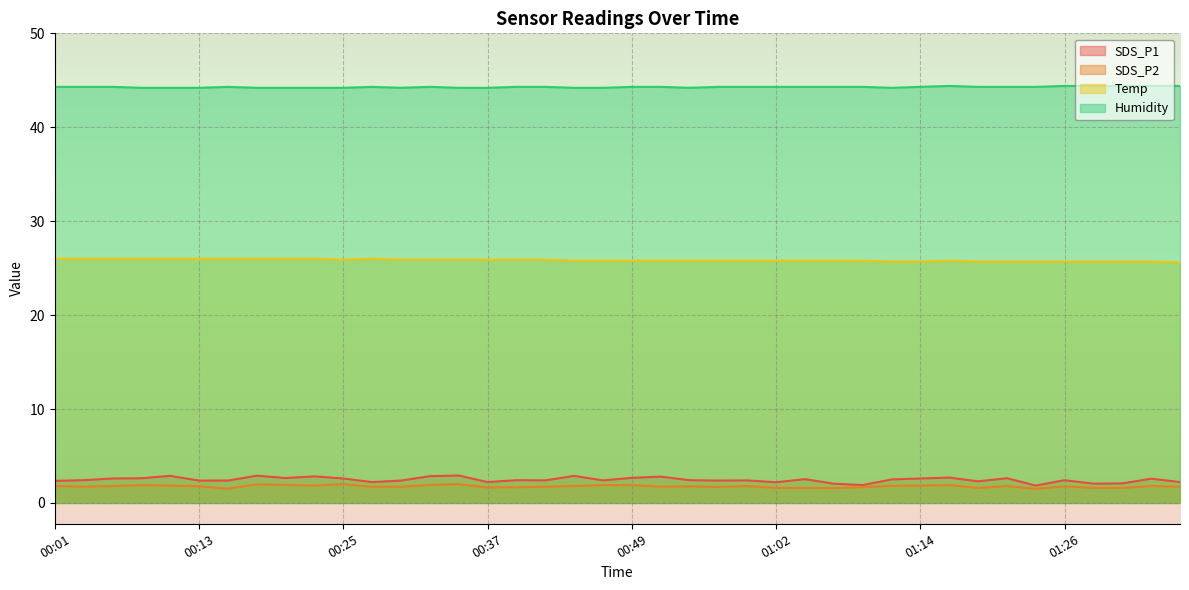

How many interior local valleys does the Humidity series have?

3